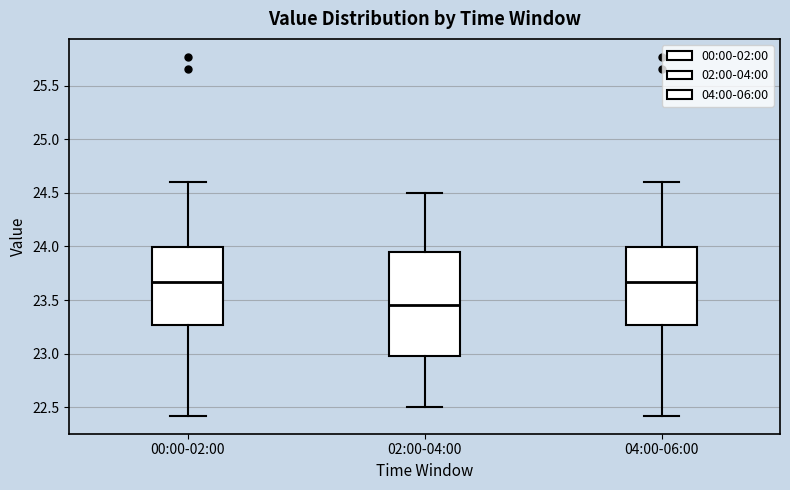

Which box has the lowest median line?

02:00-04:00